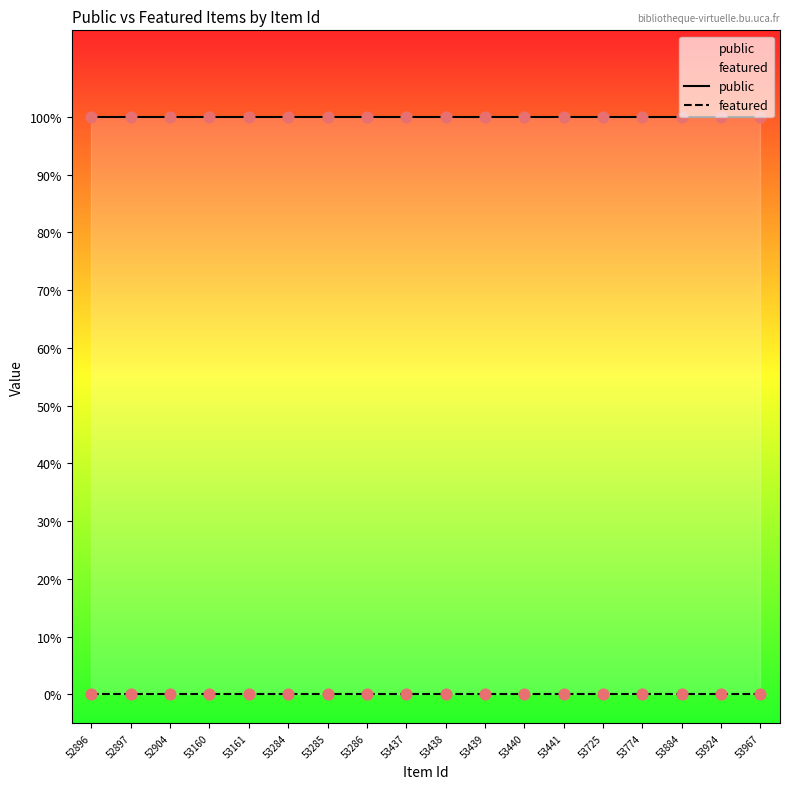

What are all the series names shown in the legend?

public, featured